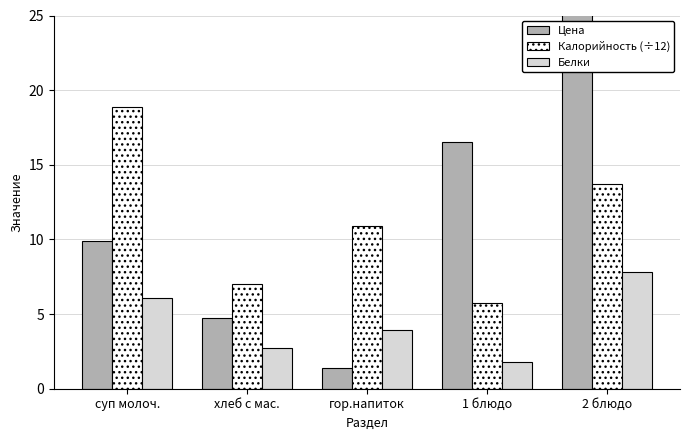

What is the difference between the second highest and second lowest values in the Калорийность (÷12) series?

6.7